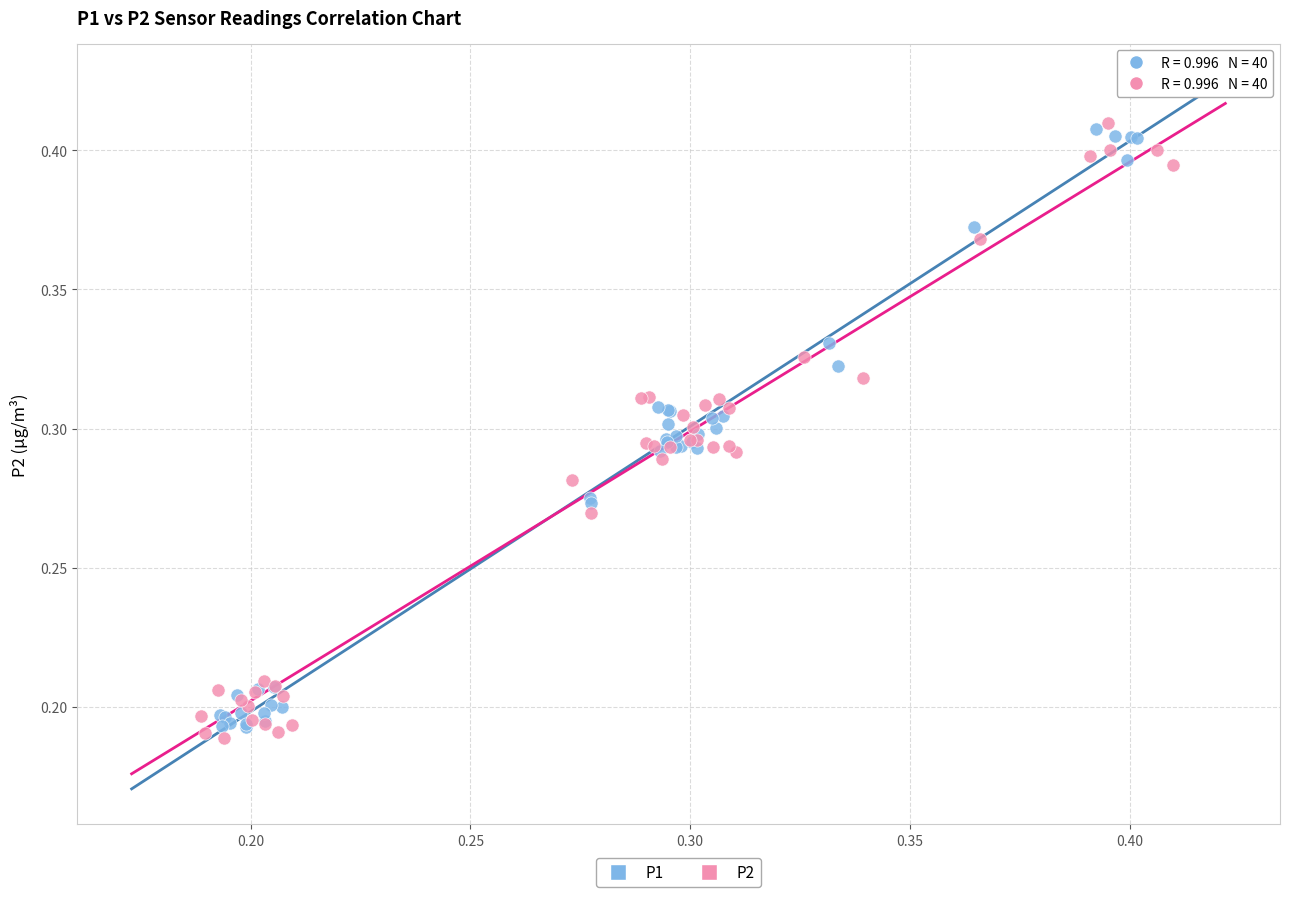

Which series reaches the maximum Y coordinate?

P2